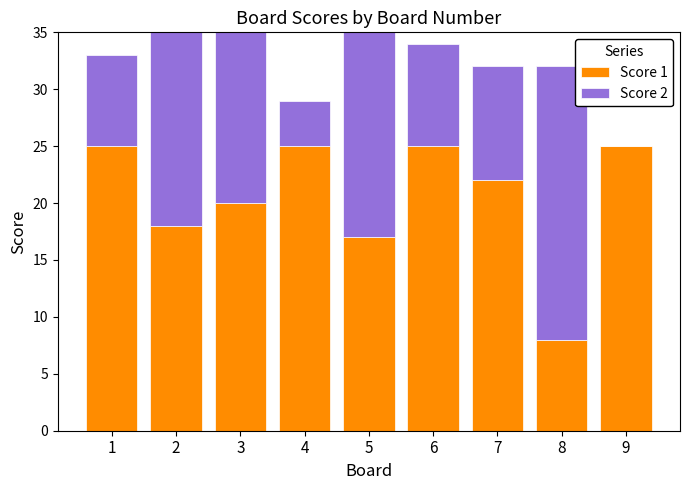

What is the sum of all Score 2 values?

109